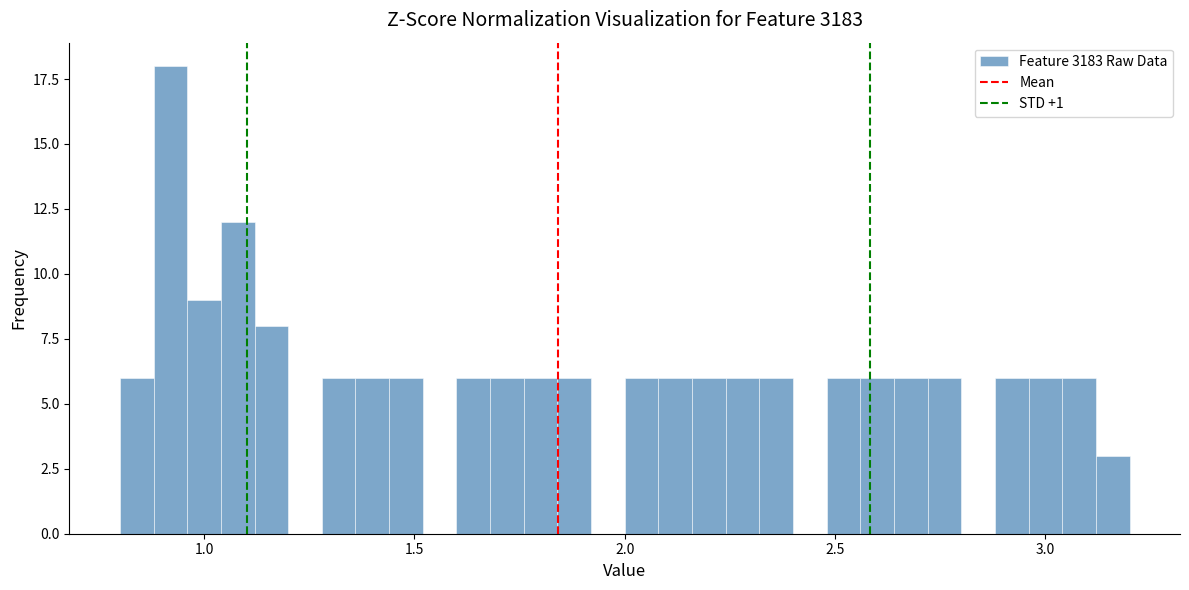

Around what value on the x-axis is the tallest bar? Give the approximate position of its centre, as read against the axis.

0.90